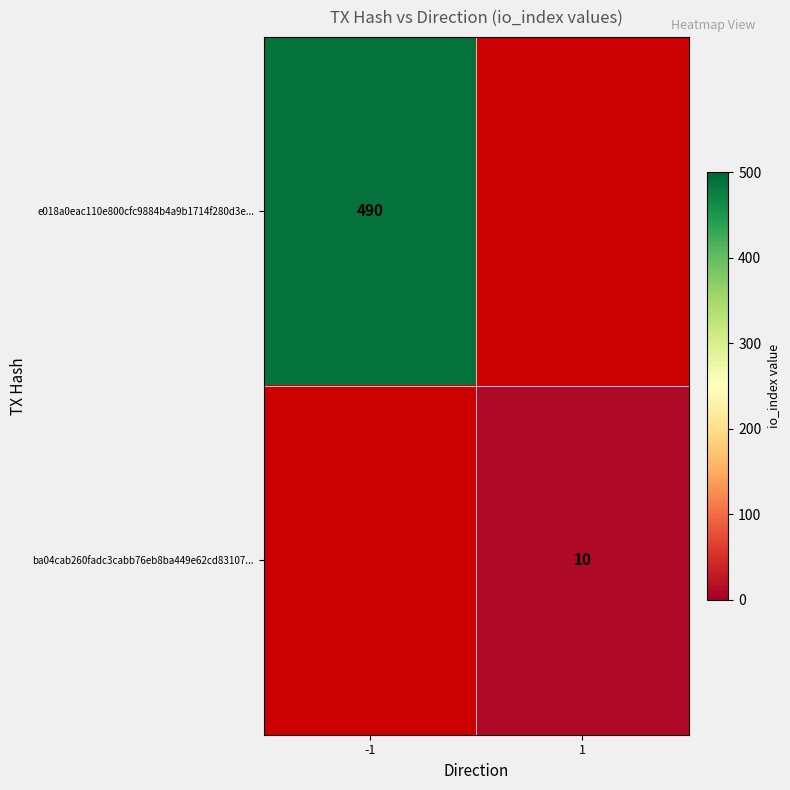

The e018a0eac110e800cfc9884b4a9b1714f280d3e... series shows 846 at -1. True or false?

False